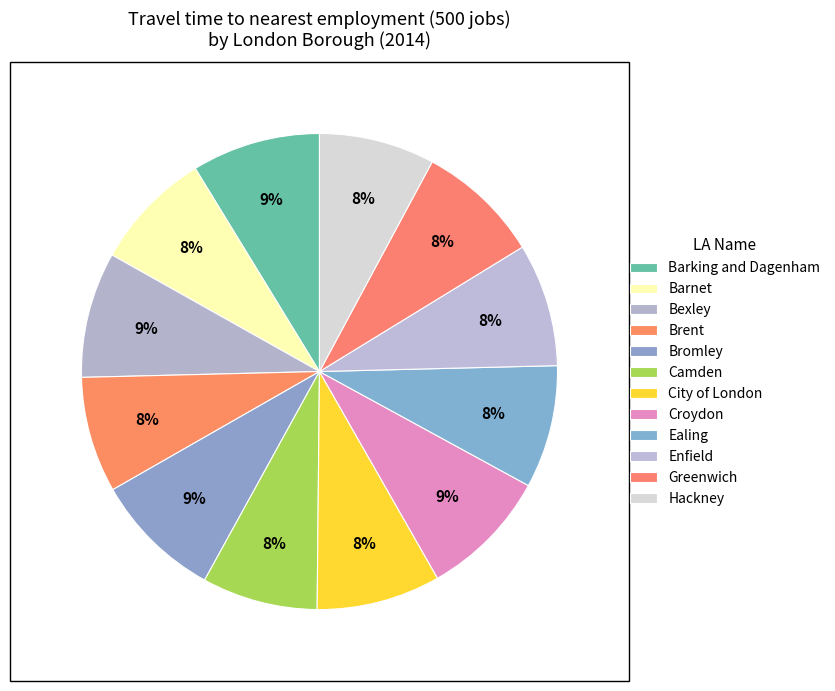

How many segments does this pie chart have?

12